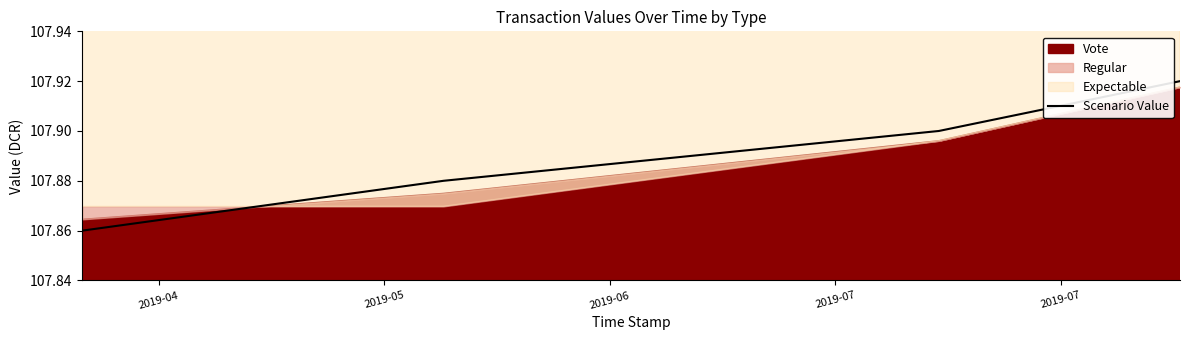

How many Scenario Value values are between 107 and 108?

4